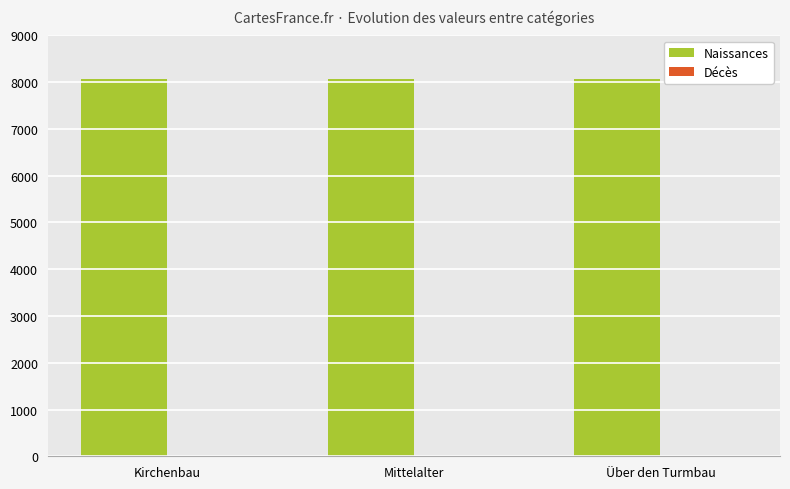

What is the highest value of the Naissances series?

8074